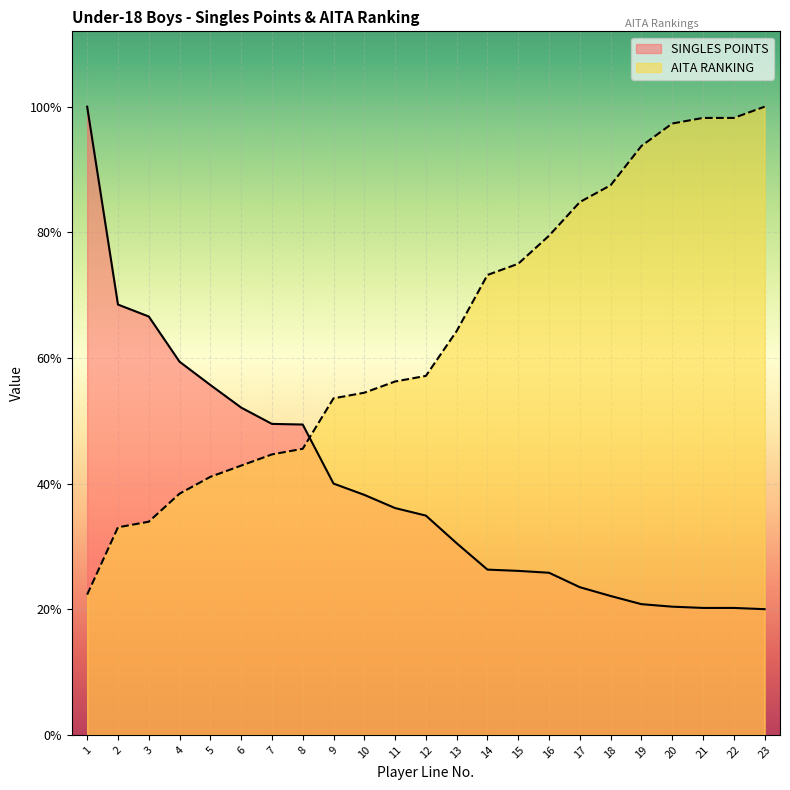

What are all the series names shown in the legend?

SINGLES POINTS, AITA RANKING